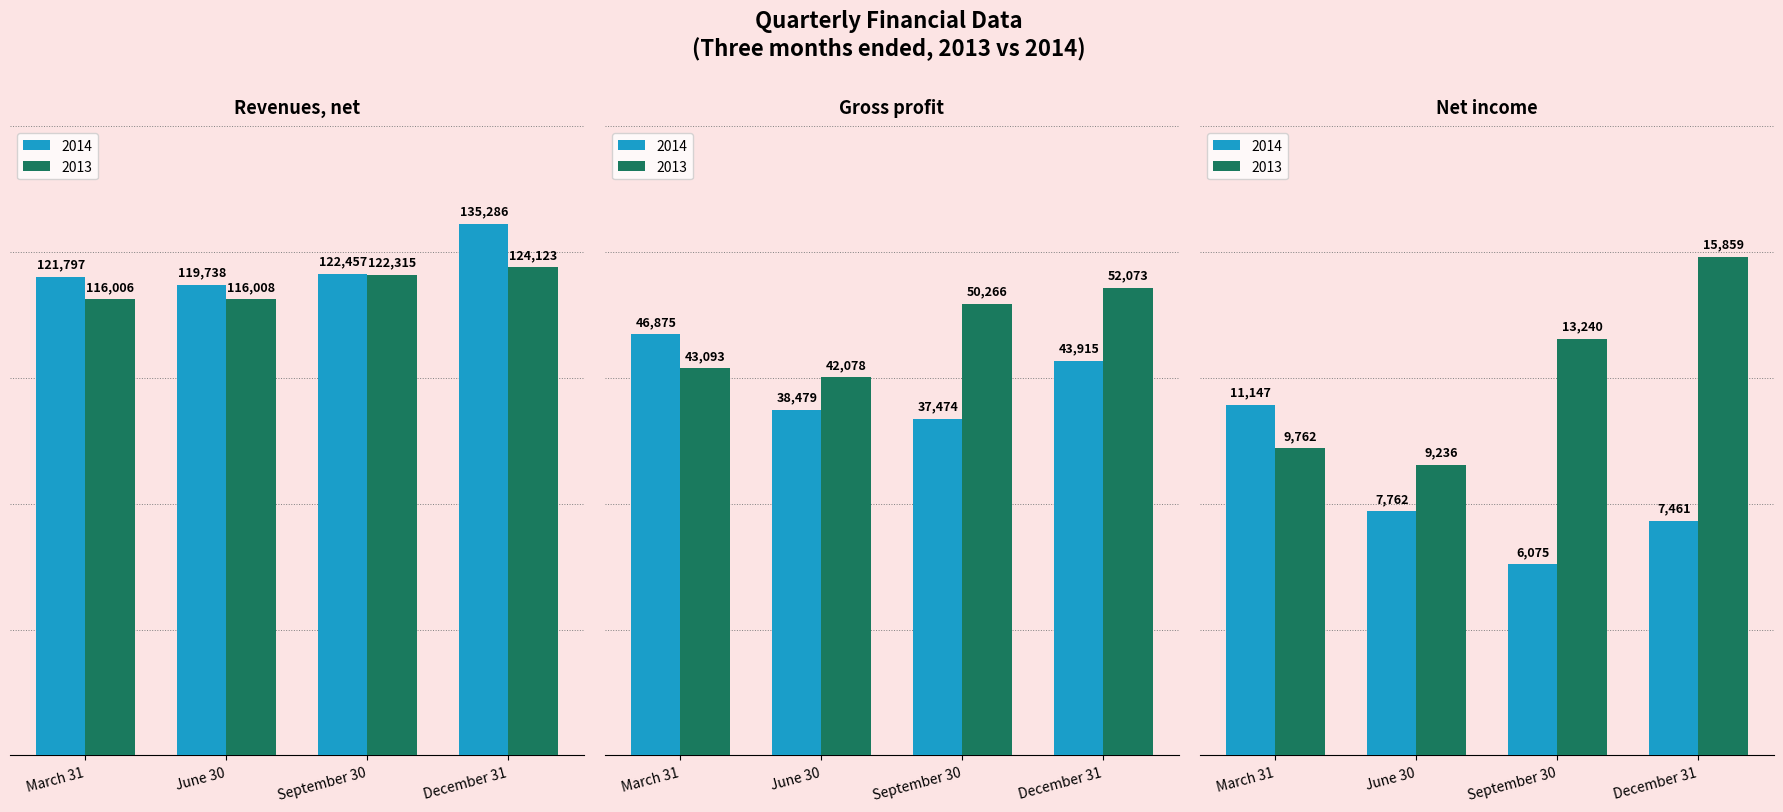

Where does the Net income 2013 series first go above 13240?

December 31